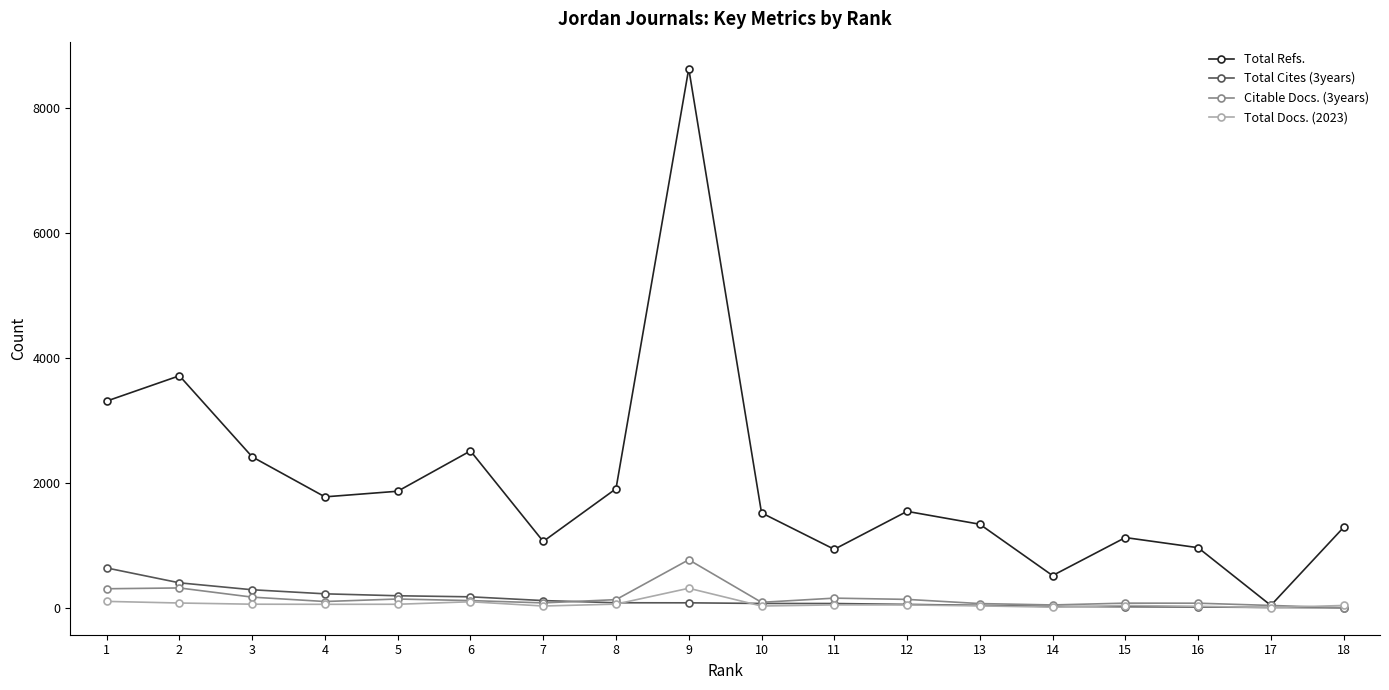

What is the minimum value for Total Refs.?

38